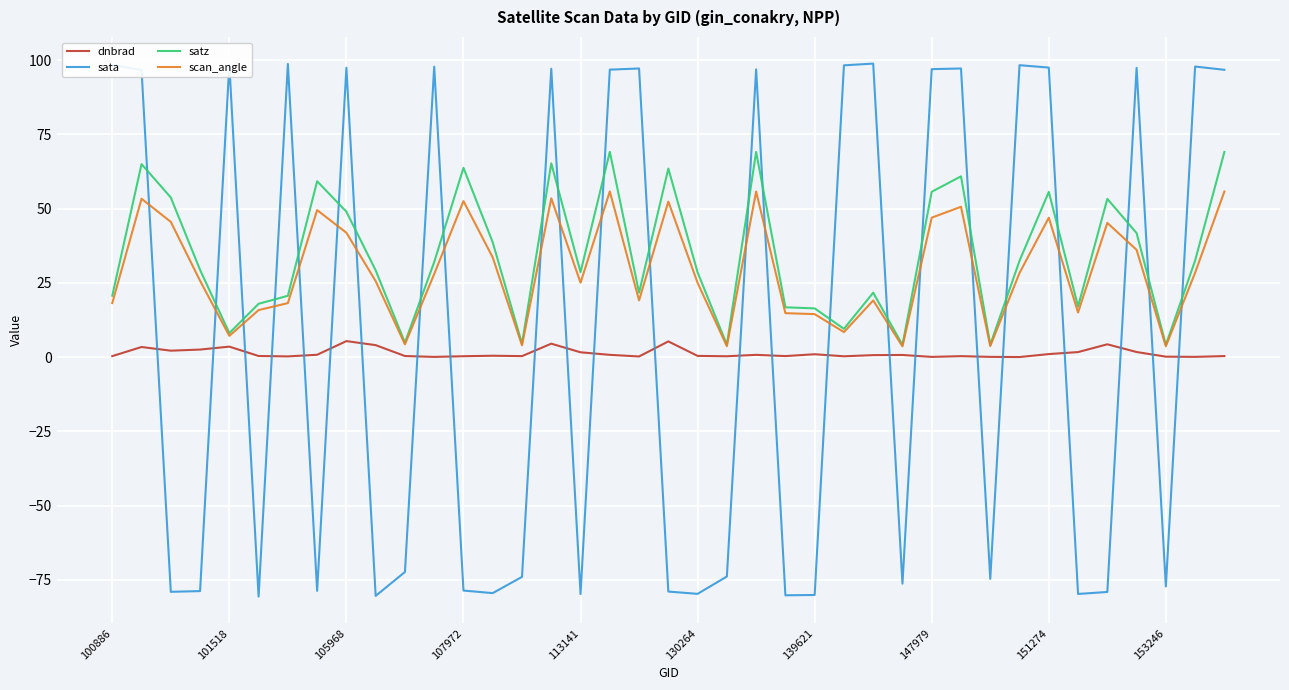

List the series in order of their peak value, highest first.

sata, satz, scan_angle, dnbrad